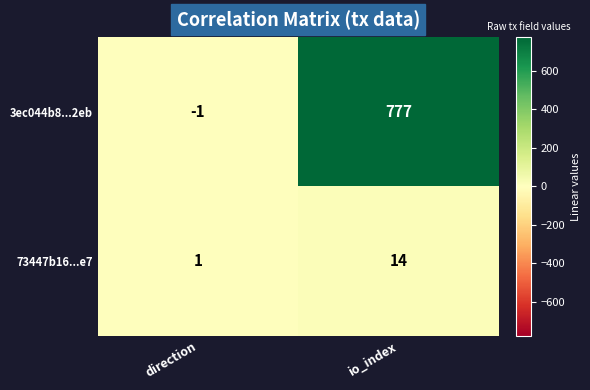

What is the spread (max minus min) of values at io_index?

763